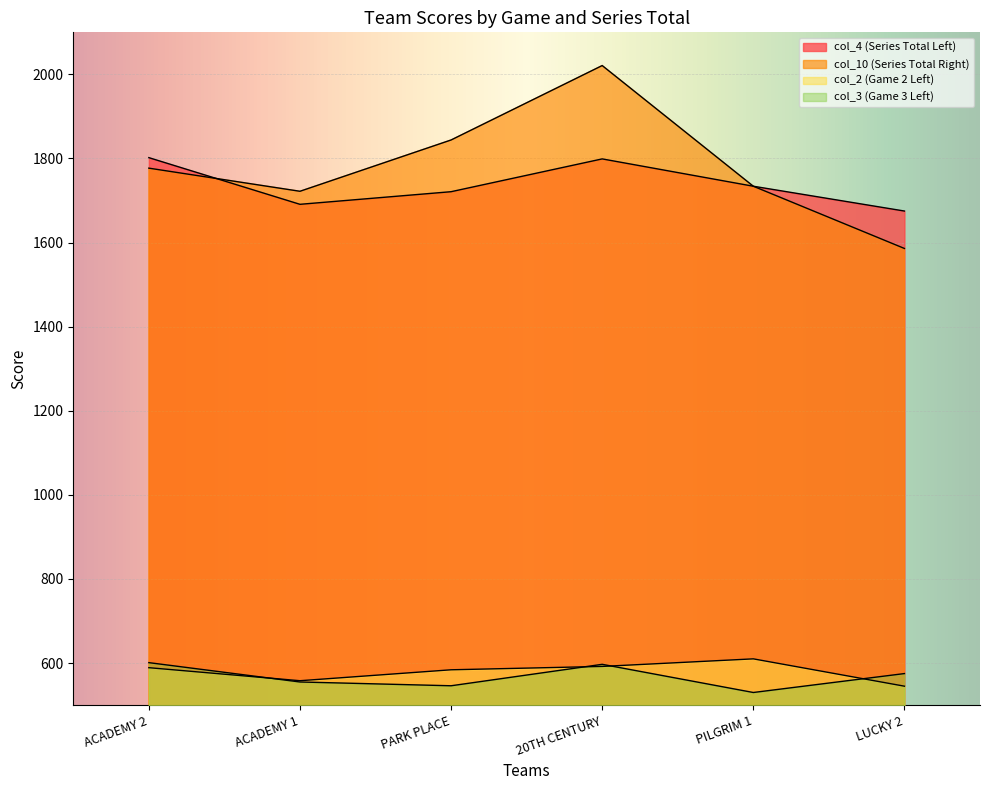

How many distinct data groups are displayed?

4